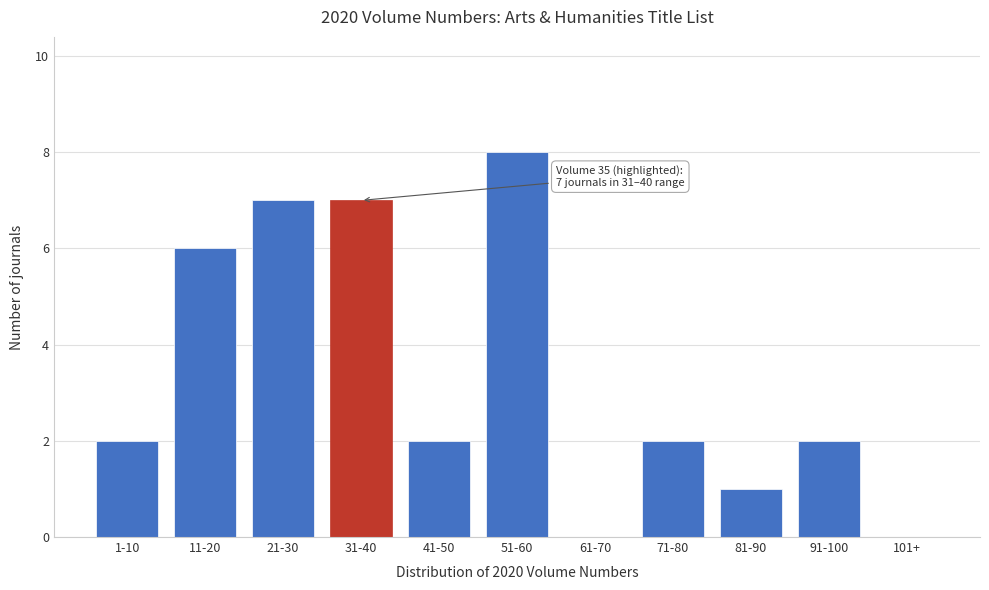

Reading left to right, what are all the values shown in this chart?

1-10=2	11-20=6	21-30=7	31-40=7	41-50=2	51-60=8	61-70=0	71-80=2	81-90=1	91-100=2	101+=0